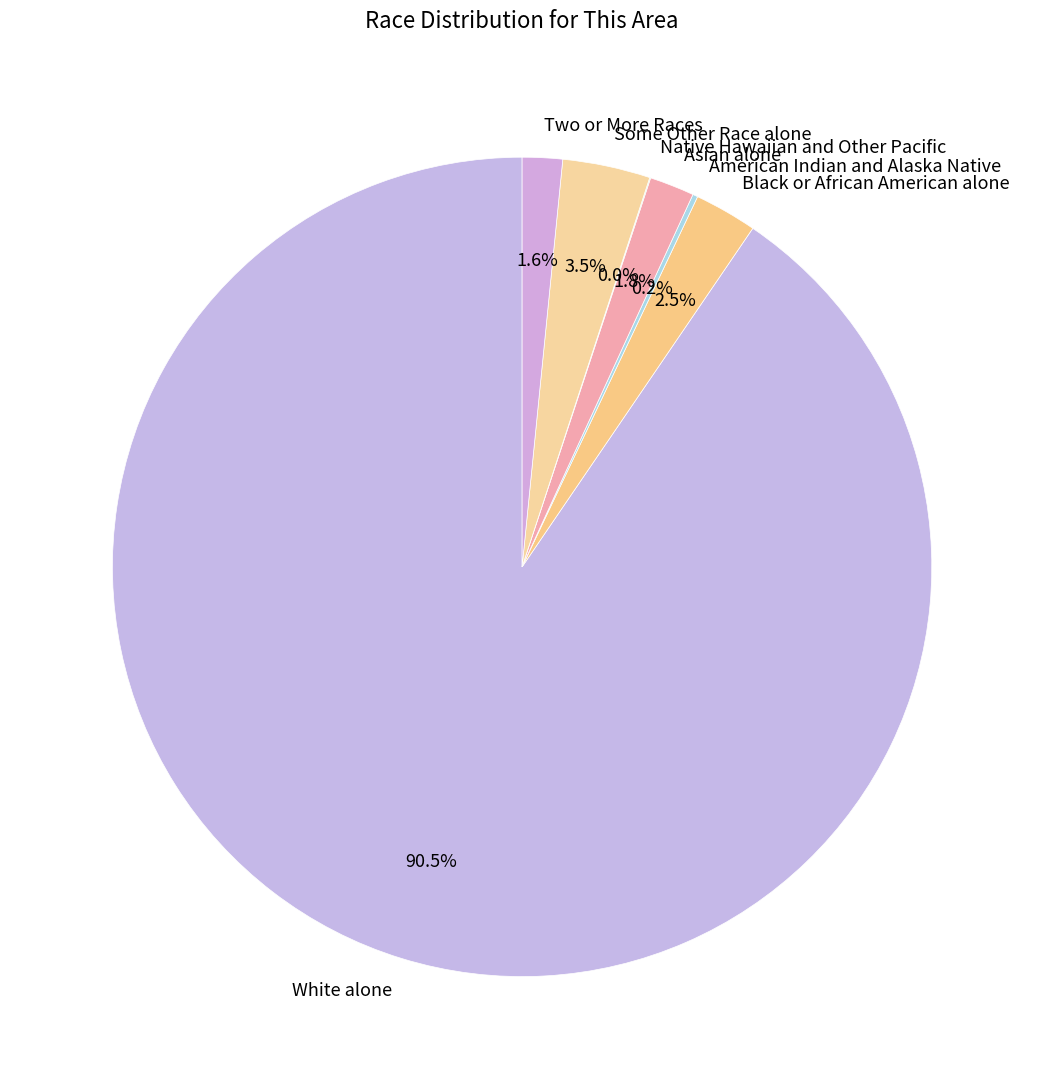

Which slice represents more than half of the pie?

White alone